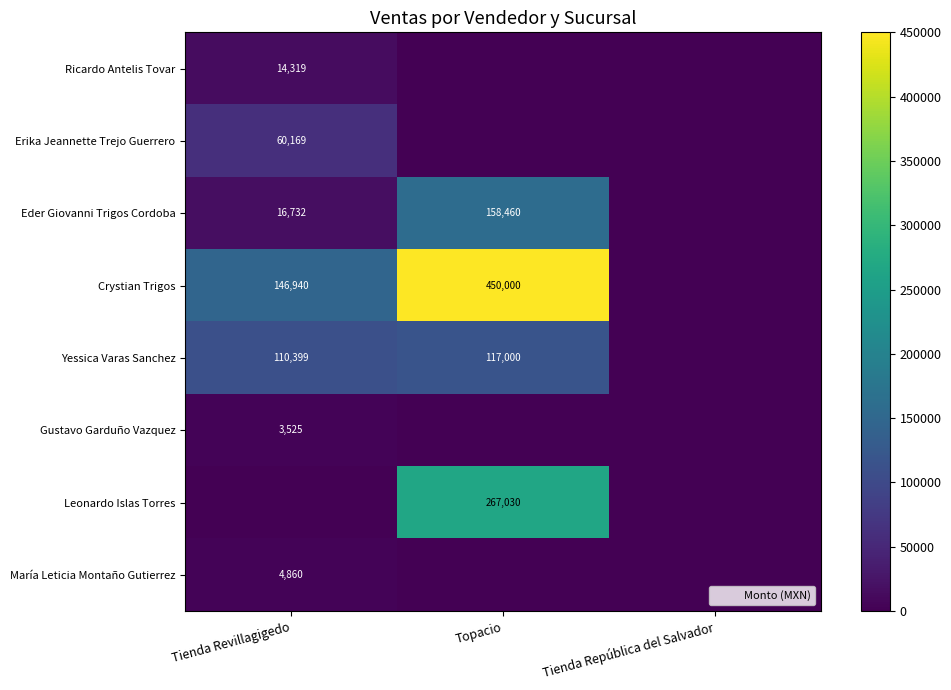

True or false: Eder Giovanni Trigos Cordoba has a value of 4671 at Tienda Revillagigedo.

False